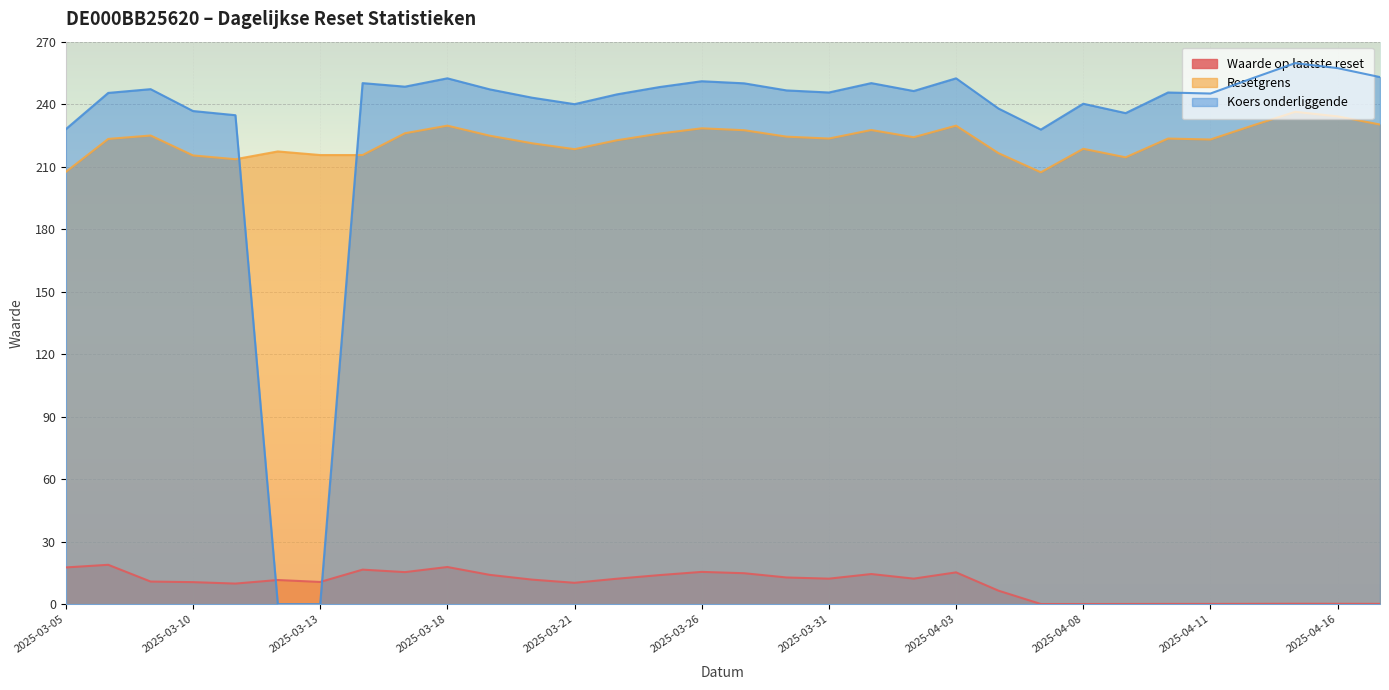

True or false: Waarde op laatste reset and Resetgrens cross at least once.

False